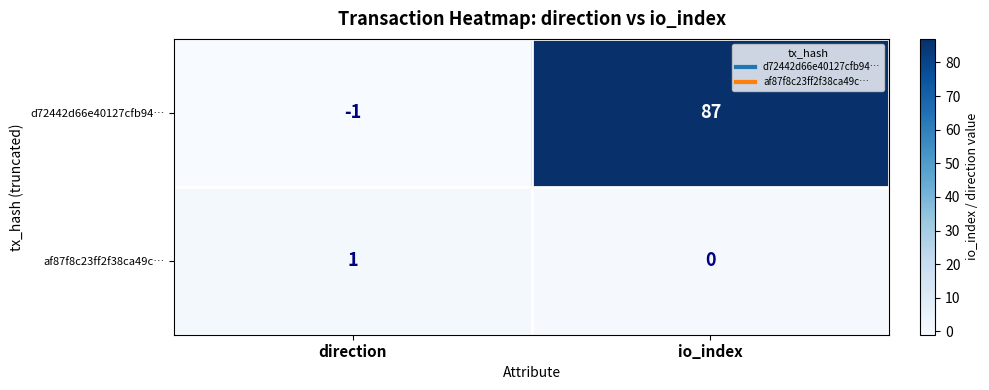

What is the sum of the d72442d66e40127cfb94… values at direction and io_index?

86